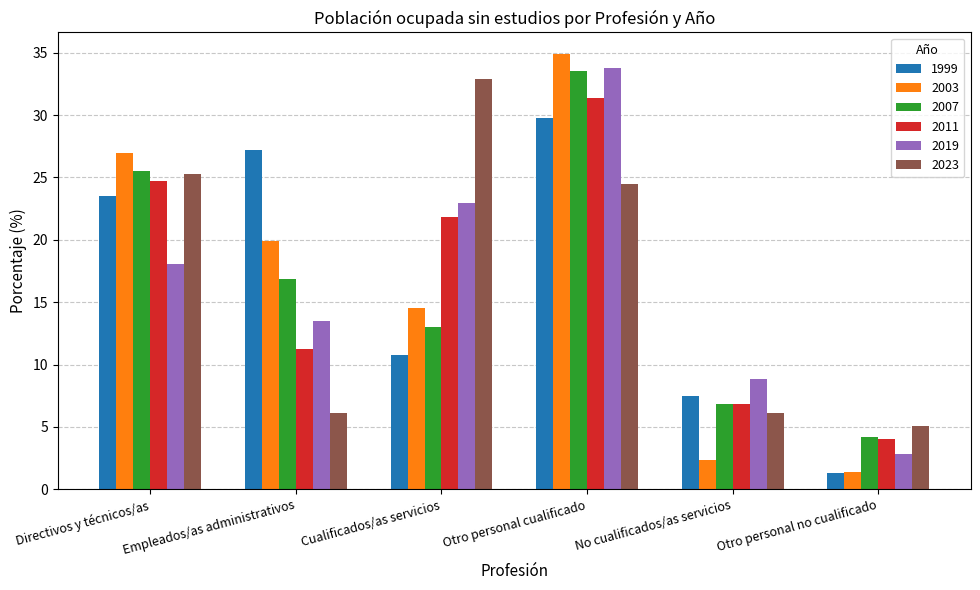

List the labels in order of 2007 value, largest first.

Otro personal cualificado, Directivos y técnicos/as, Empleados/as administrativos, Cualificados/as servicios, No cualificados/as servicios, Otro personal no cualificado